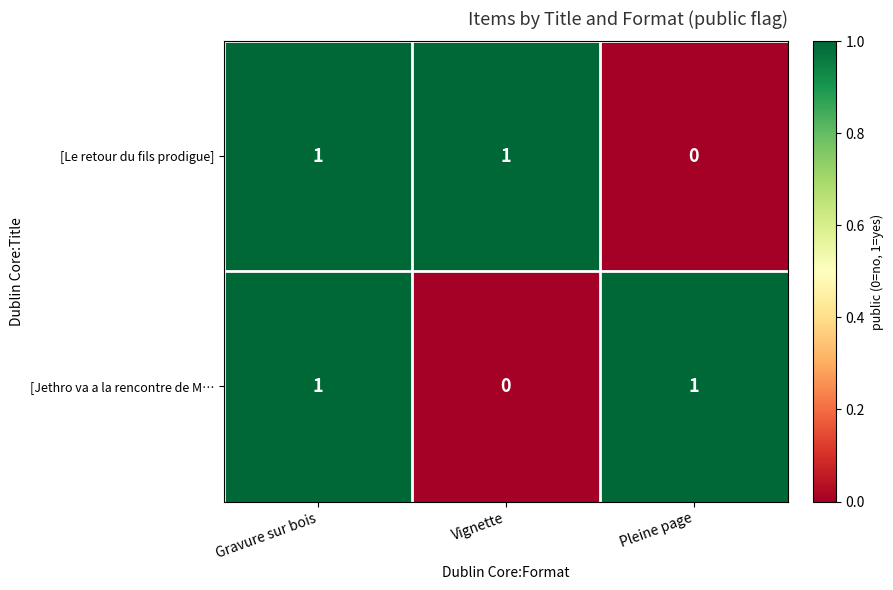

At which label is [Le retour du fils prodigue] closest to 0?

Pleine page